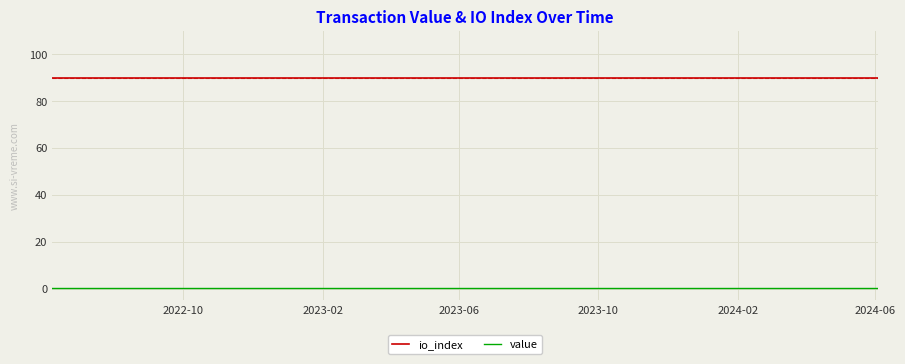

Reading left to right, list all the values displayed in this chart.

io_index: 90.0	90.0	90.0	90.0	90.0	90.0	90.0	90.0	90.0	90.0	90.0	90.0	90.0	90.0	90.0	90.0	90.0	90.0	90.0	90.0	90.0	90.0	90.0	90.0	90.0
value: 0.2	0.2	0.2	0.2	0.2	0.2	0.2	0.2	0.2	0.2	0.2	0.2	0.2	0.2	0.2	0.2	0.2	0.2	0.2	0.2	0.2	0.2	0.2	0.2	0.2